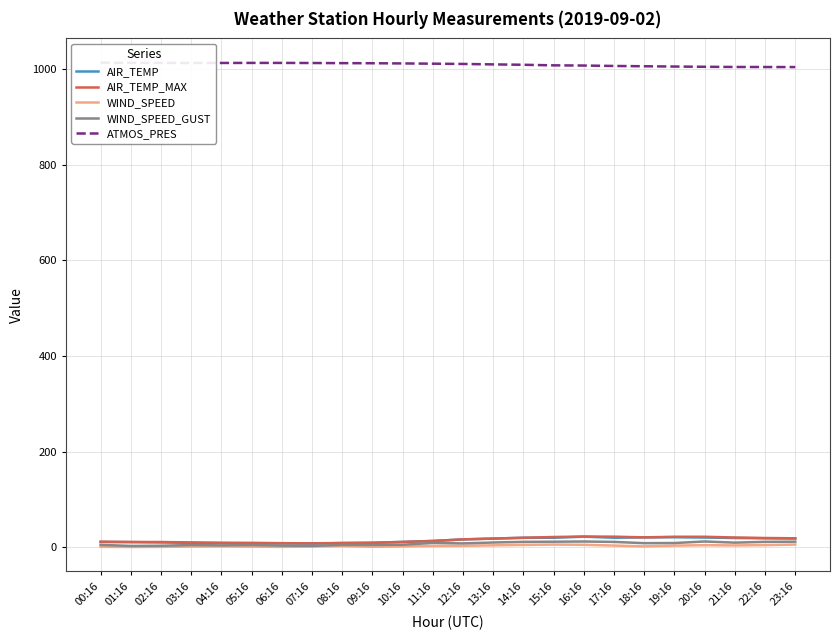

True or false: AIR_TEMP and ATMOS_PRES cross at least once.

False